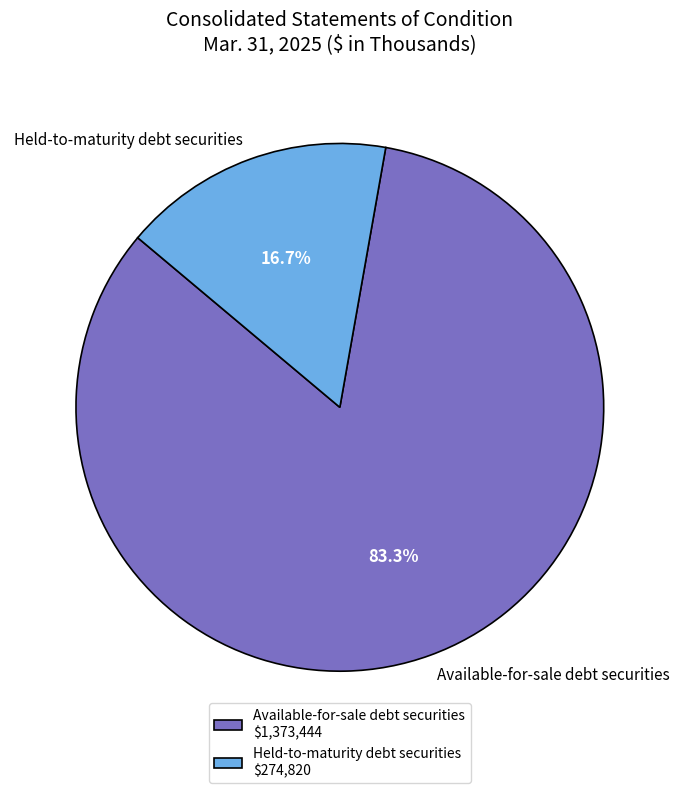

To the nearest percent, what is the combined percentage of Held-to-maturity debt securities and Available-for-sale debt securities?

100%